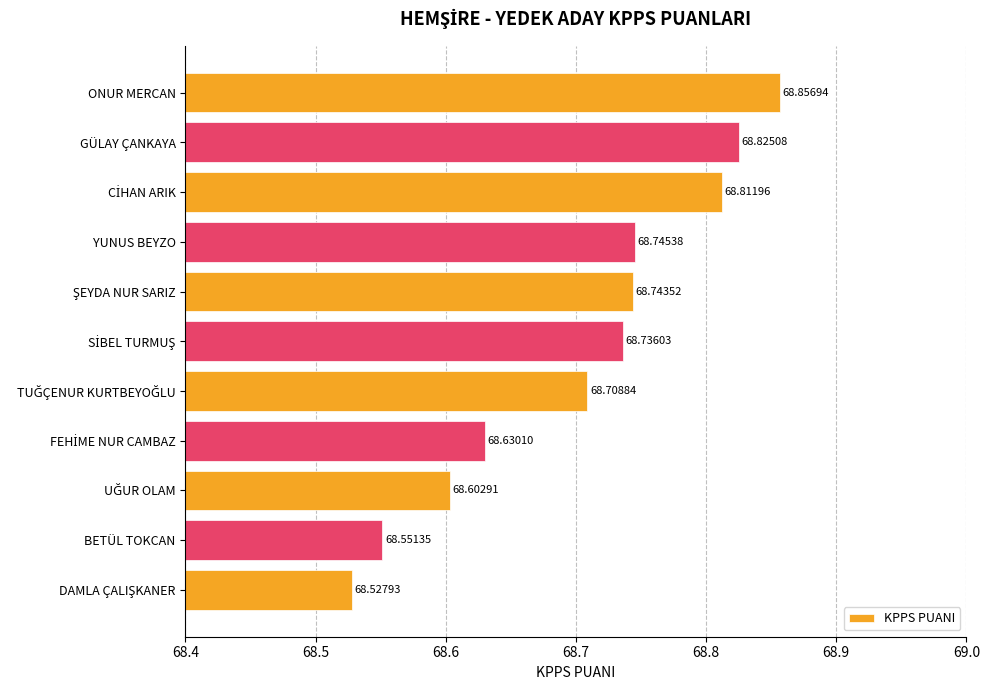

What is the label of the 11th bar from the bottom?

ONUR MERCAN